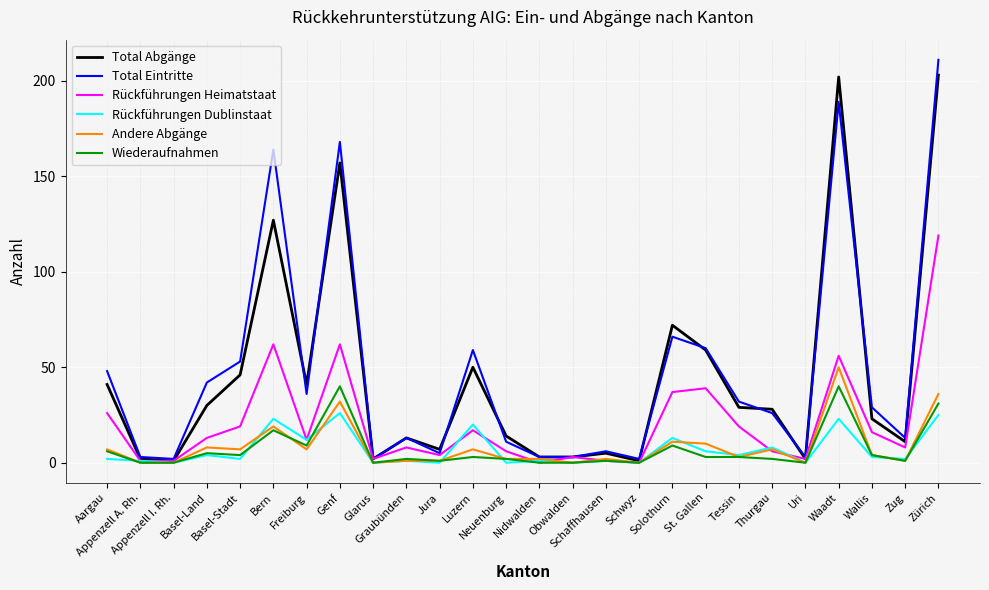

What is the greatest value displayed?

211